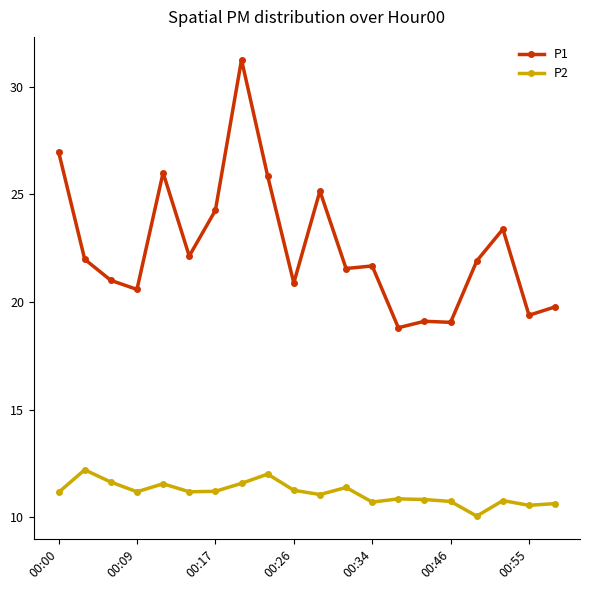

What is the highest value of the P2 series?

12.2